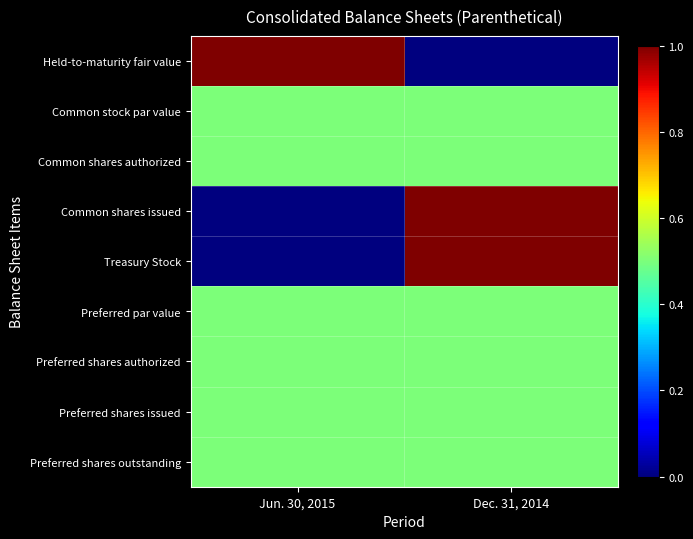

Reading left to right, transcribe all the data shown in this chart.

Held-to-maturity fair value: Jun. 30, 2015=1.0	Dec. 31, 2014=0.0
Common stock par value: Jun. 30, 2015=0.5	Dec. 31, 2014=0.5
Common shares authorized: Jun. 30, 2015=0.5	Dec. 31, 2014=0.5
Common shares issued: Jun. 30, 2015=0.0	Dec. 31, 2014=1.0
Treasury Stock: Jun. 30, 2015=0.0	Dec. 31, 2014=1.0
Preferred par value: Jun. 30, 2015=0.5	Dec. 31, 2014=0.5
Preferred shares authorized: Jun. 30, 2015=0.5	Dec. 31, 2014=0.5
Preferred shares issued: Jun. 30, 2015=0.5	Dec. 31, 2014=0.5
Preferred shares outstanding: Jun. 30, 2015=0.5	Dec. 31, 2014=0.5